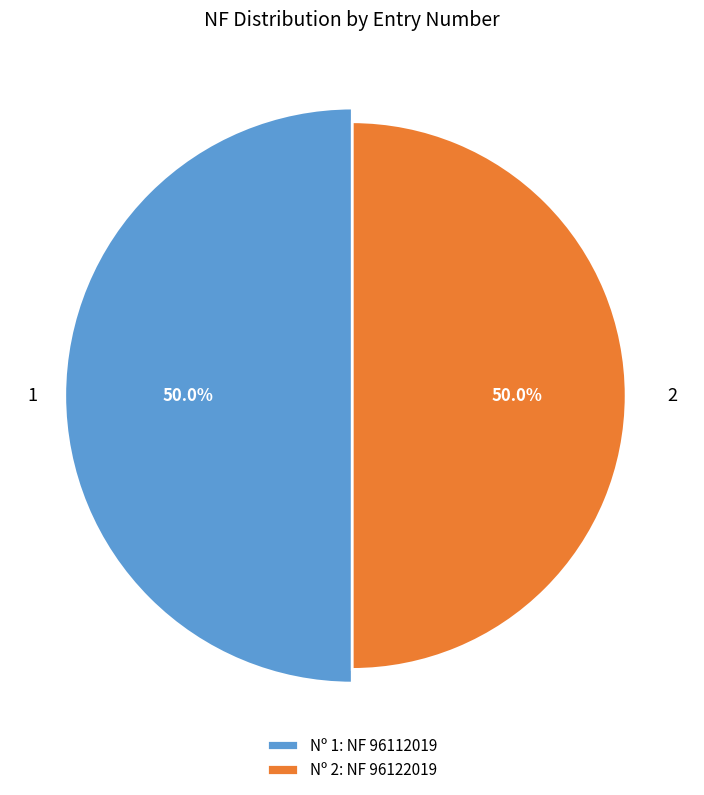

Count the number of slices in the pie.

2